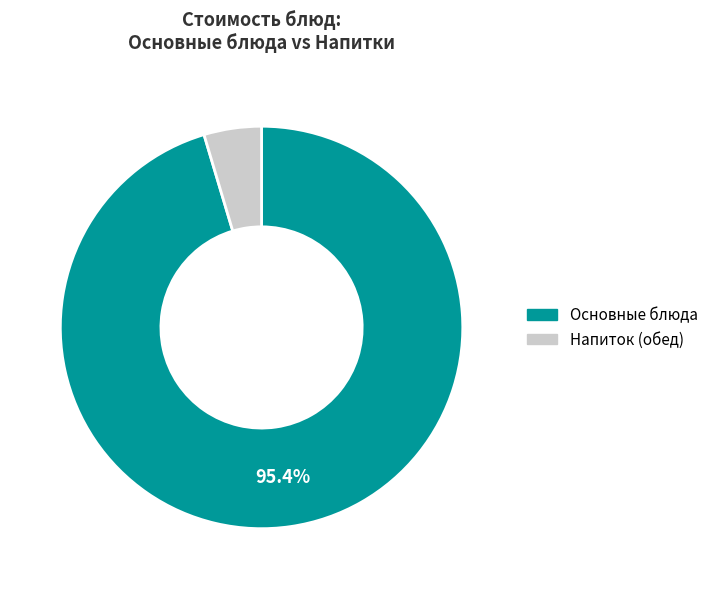

Does any single category account for the majority?

Yes